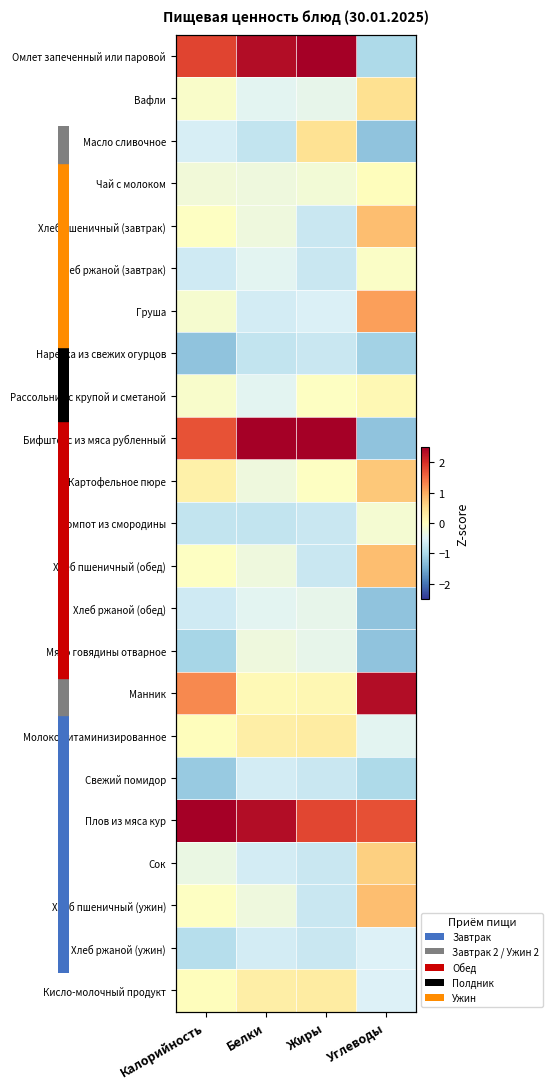

Which series changed the most between Калорийность and Белки?

Манник